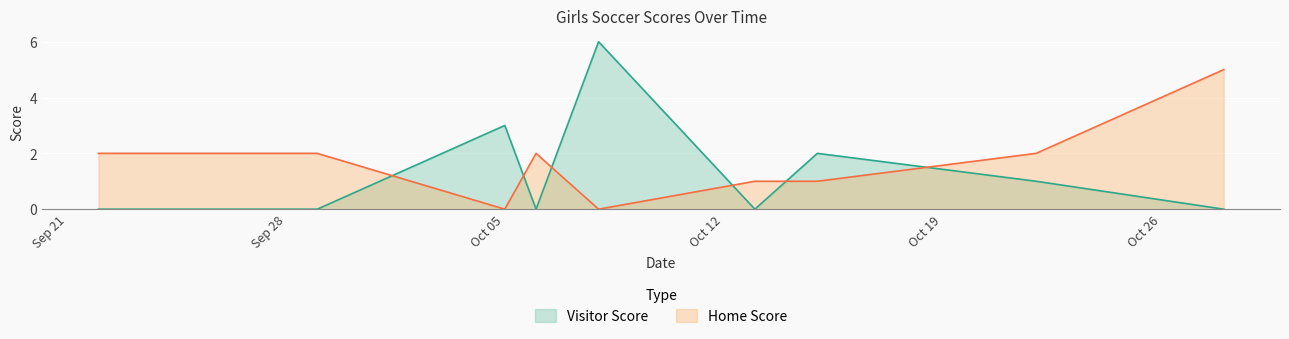

How many lines are shown in the chart?

2